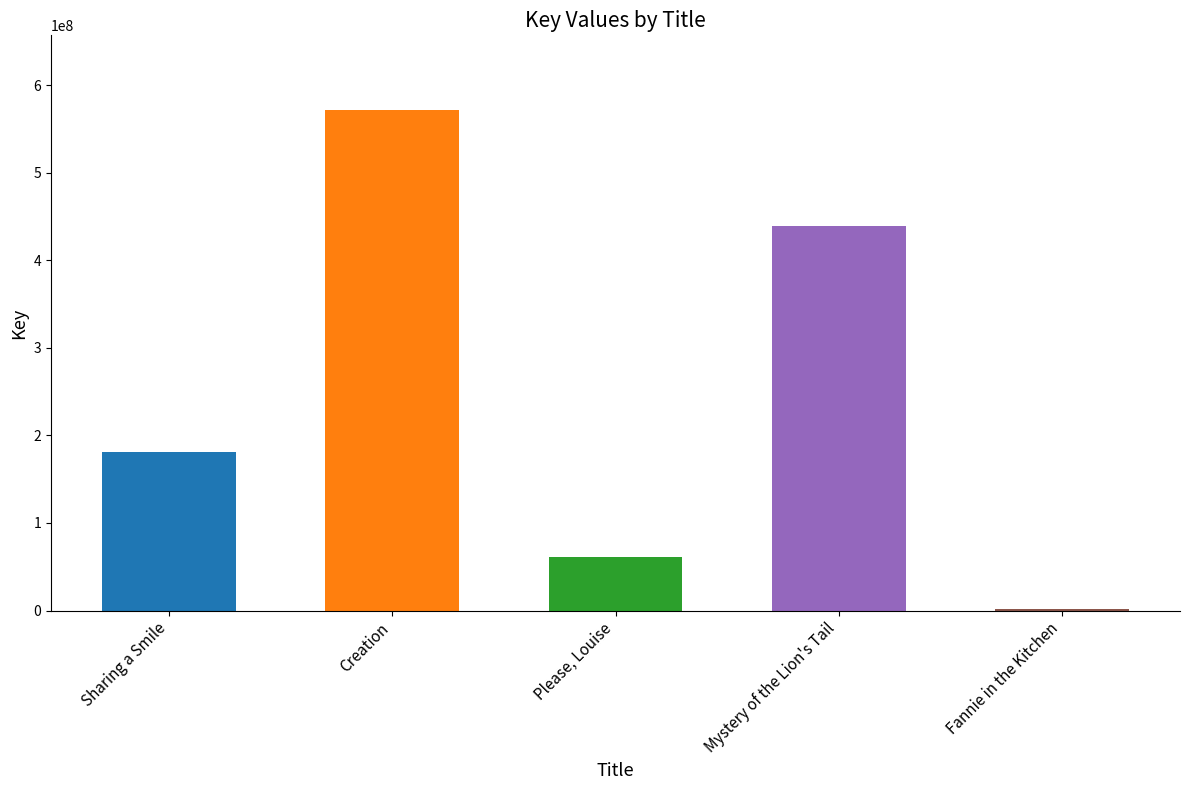

The chart shows a value of 229889434 at Creation. True or false?

False